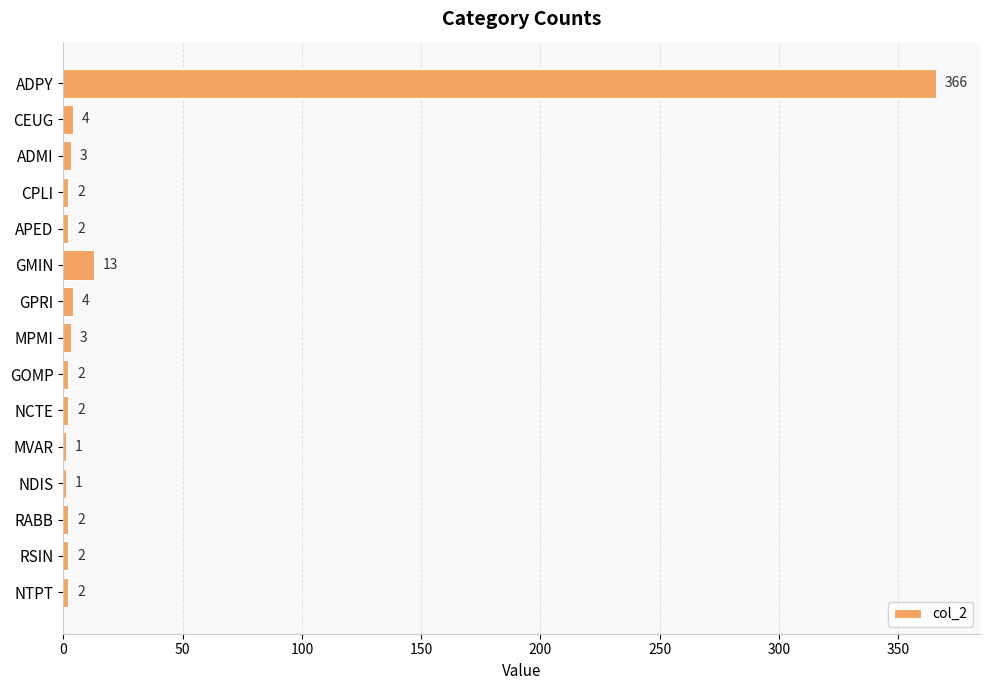

What is the maximum value shown in the chart?

366